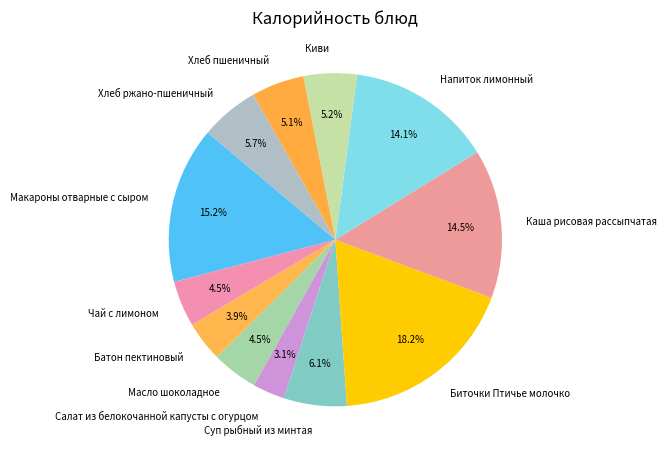

Count the number of slices in the pie.

12